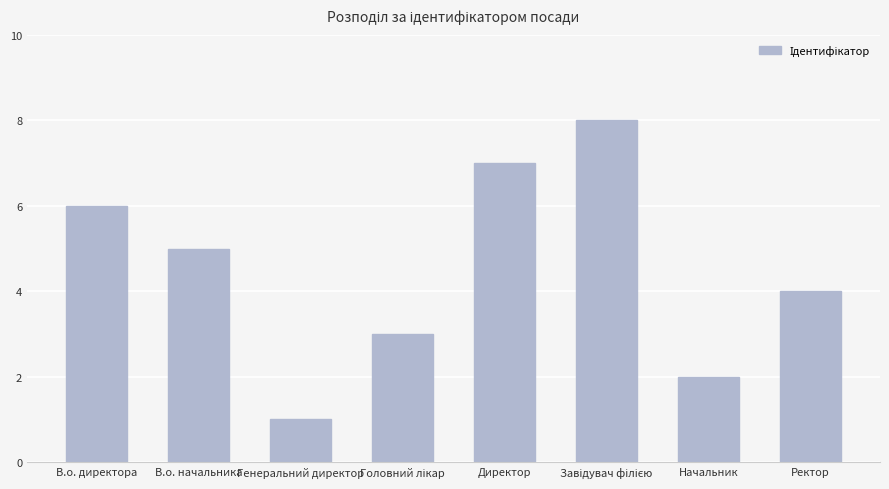

How many values are below 5?

4